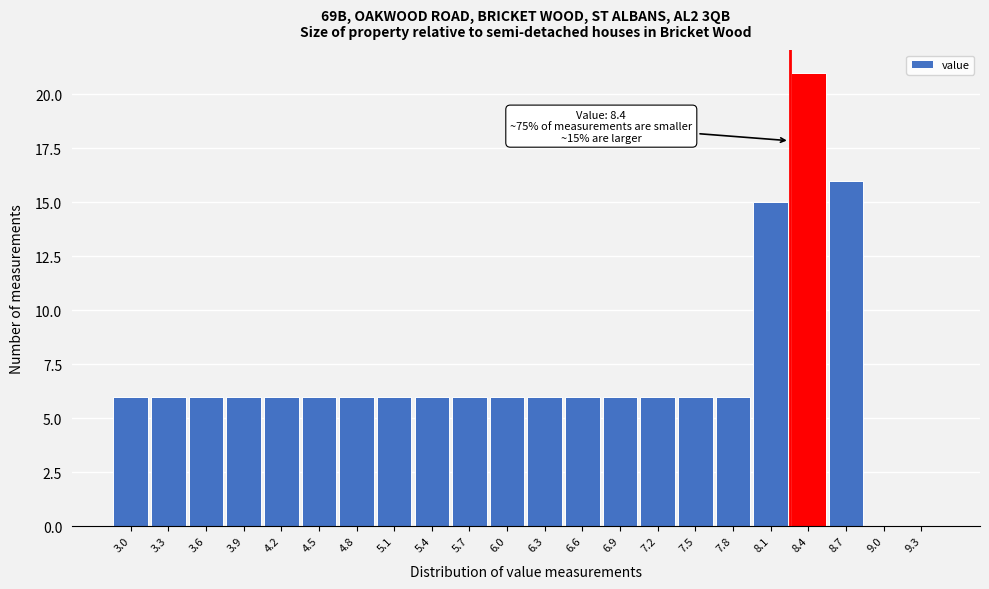

Reading left to right, extract all data points from this chart.

3.0=6	3.3=6	3.6=6	3.9=6	4.2=6	4.5=6	4.8=6	5.1=6	5.4=6	5.7=6	6.0=6	6.3=6	6.6=6	6.9=6	7.2=6	7.5=6	7.8=6	8.1=15	8.4=21	8.7=16	9.0=0	9.3=0